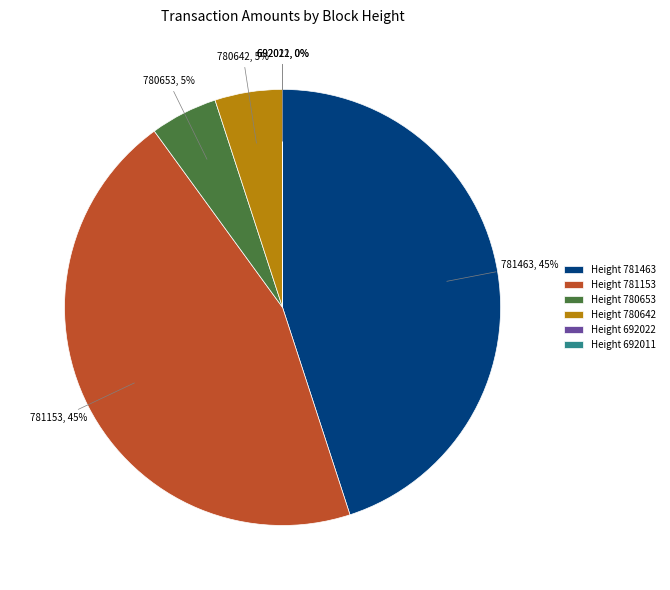

Do 781463 and 781153 together represent more than half of the pie?

Yes